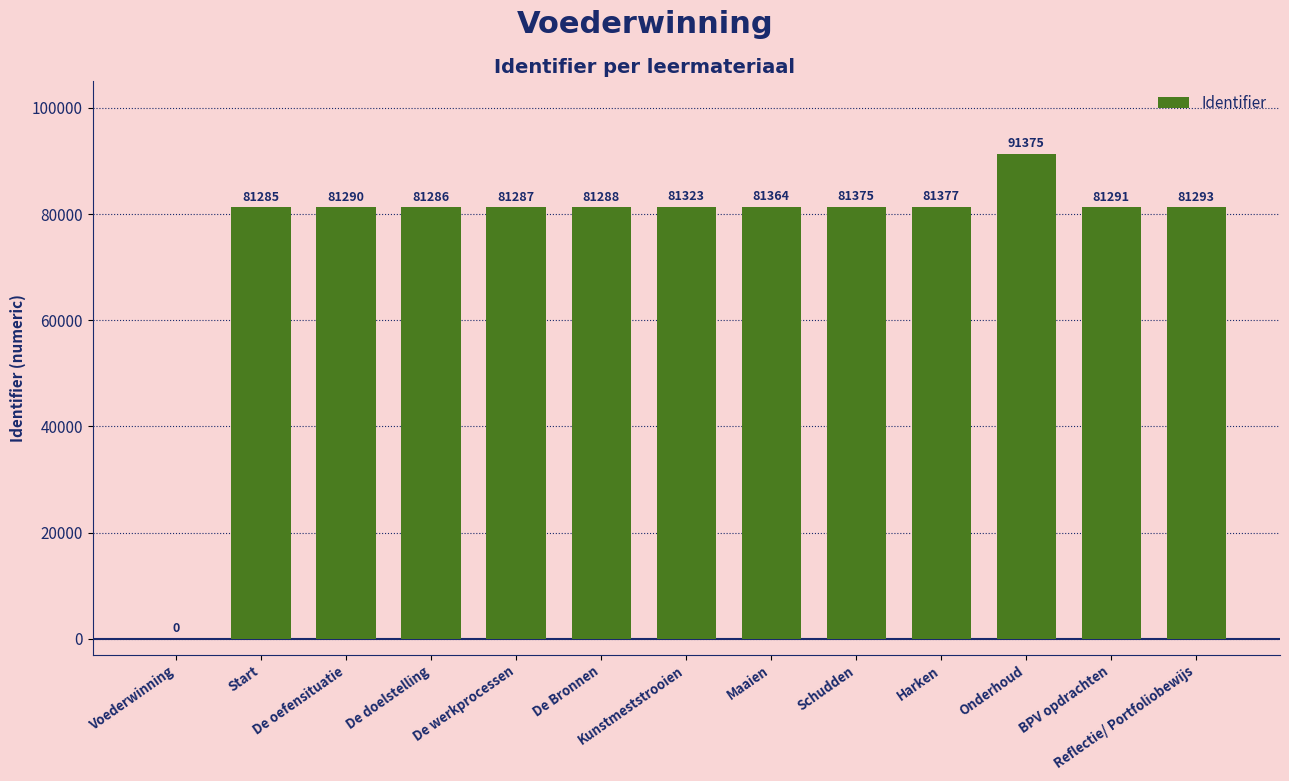

What is the sum of all values?

985834